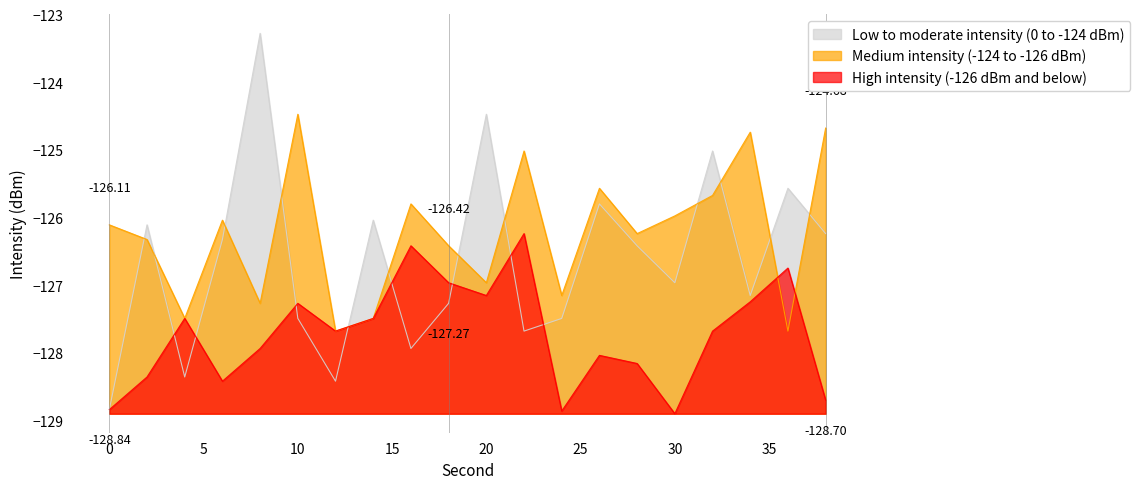

Is it true that Low to moderate intensity (0 to -124 dBm) equals -32.2 at 22?

False